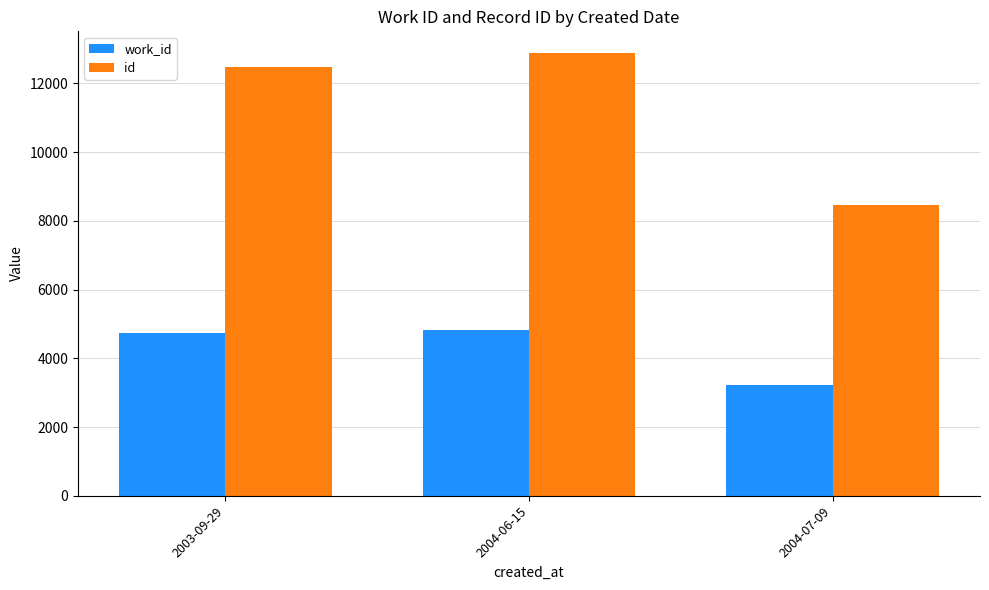

Where is work_id nearest to the value 4016?

2003-09-29